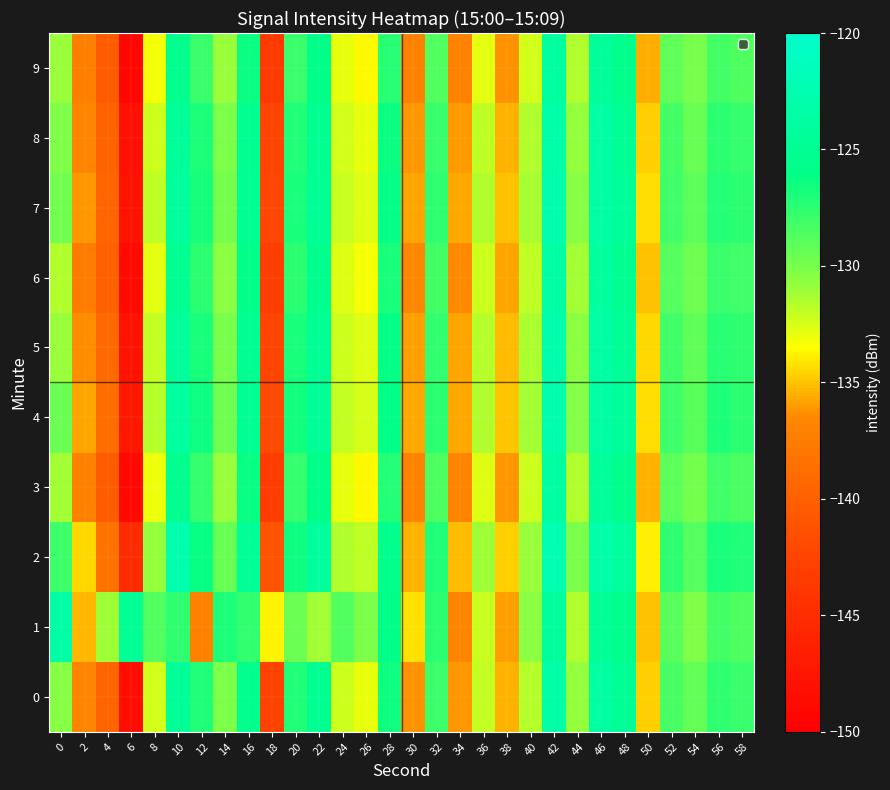

At which category does the chart reach its peak across all series?

42